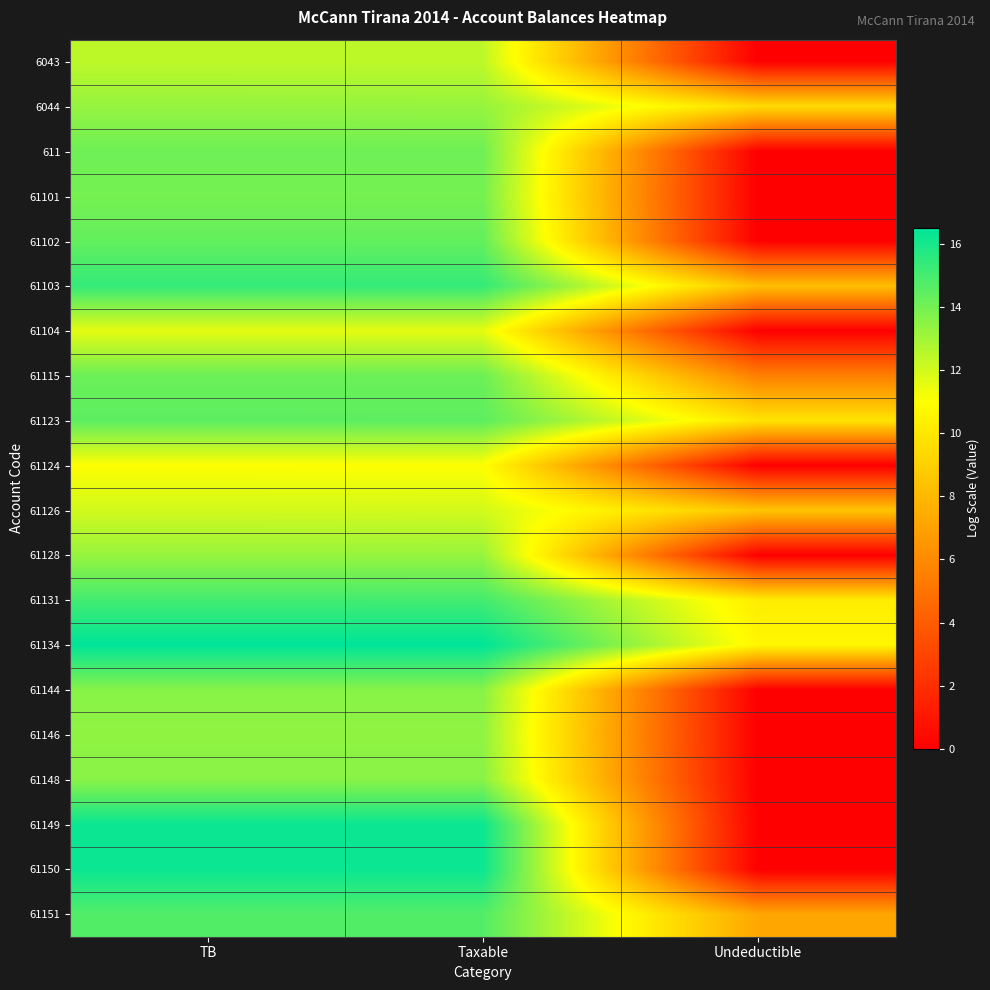

Reading right to left, list all the values displayed in this chart.

6043: Undeductible=0.0	Taxable=12.4	TB=12.4
6044: Undeductible=9.5	Taxable=13.3	TB=13.3
611: Undeductible=0.0	Taxable=14.1	TB=14.1
61101: Undeductible=0.0	Taxable=14.0	TB=14.0
61102: Undeductible=0.0	Taxable=14.4	TB=14.4
61103: Undeductible=8.3	Taxable=15.4	TB=15.4
61104: Undeductible=0.0	Taxable=11.6	TB=11.6
61115: Undeductible=5.5	Taxable=14.2	TB=14.2
61123: Undeductible=9.8	Taxable=14.5	TB=14.5
61124: Undeductible=0.0	Taxable=11.0	TB=11.0
61126: Undeductible=8.5	Taxable=12.0	TB=12.0
61128: Undeductible=0.0	Taxable=13.2	TB=13.2
61131: Undeductible=10.2	Taxable=15.1	TB=15.1
61134: Undeductible=10.7	Taxable=16.5	TB=16.5
61144: Undeductible=0.0	Taxable=13.6	TB=13.6
61146: Undeductible=0.0	Taxable=13.4	TB=13.4
61148: Undeductible=0.0	Taxable=13.6	TB=13.6
61149: Undeductible=0.0	Taxable=16.3	TB=16.3
61150: Undeductible=0.0	Taxable=16.3	TB=16.3
61151: Undeductible=7.2	Taxable=14.7	TB=14.7